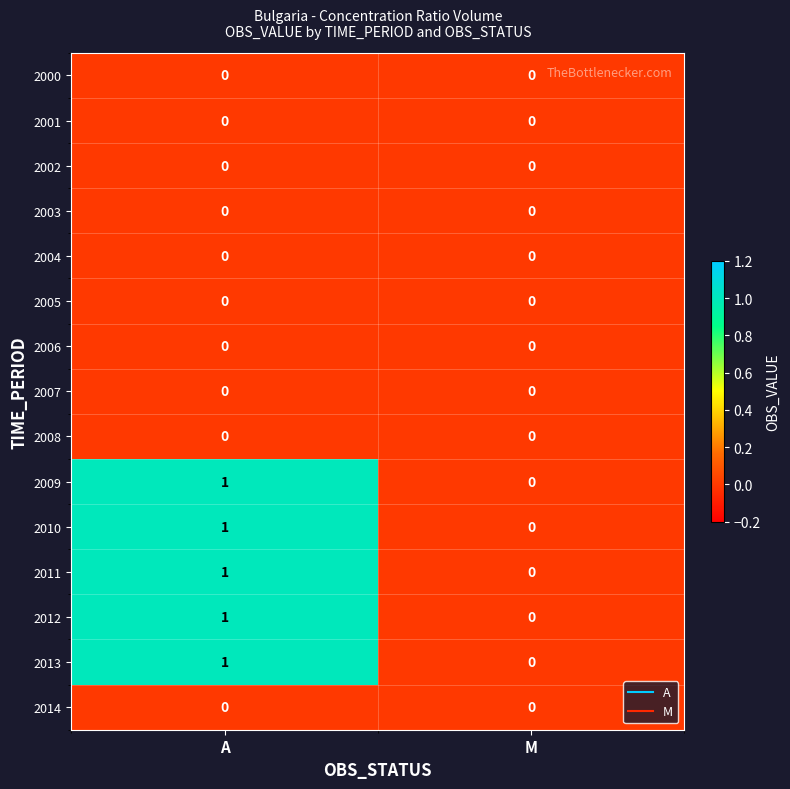

What is the total value across all series at A?

5